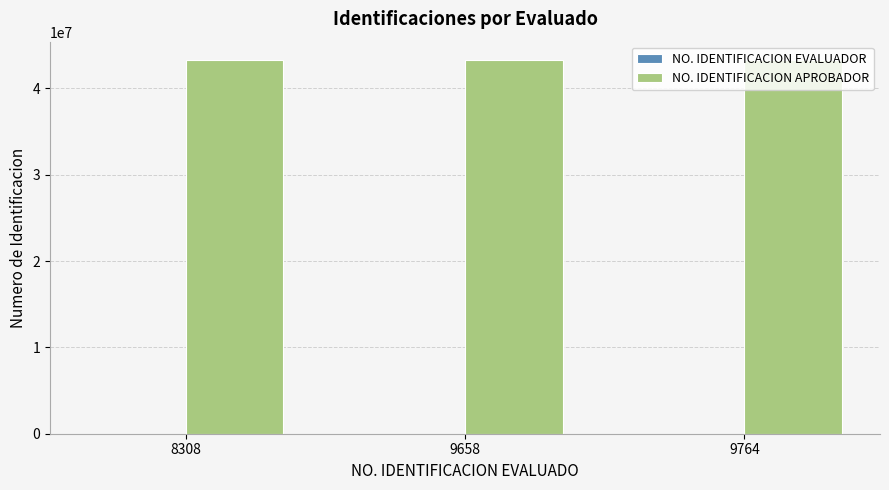

What is the maximum value for NO. IDENTIFICACION APROBADOR?

43241067